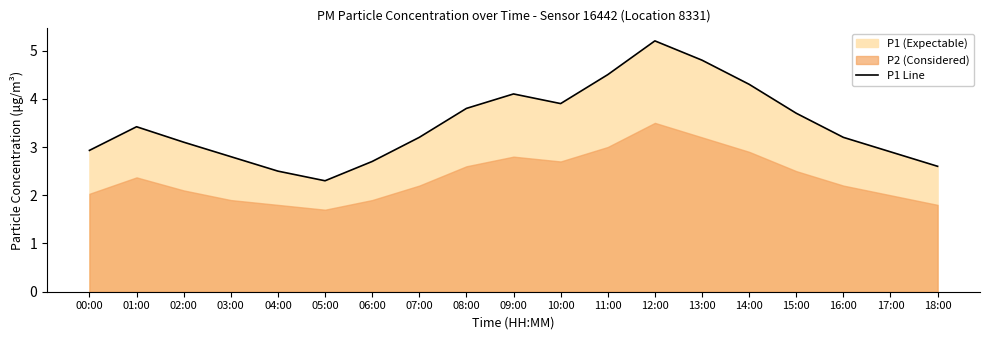

What is the difference between the maximum and second lowest values?

2.7